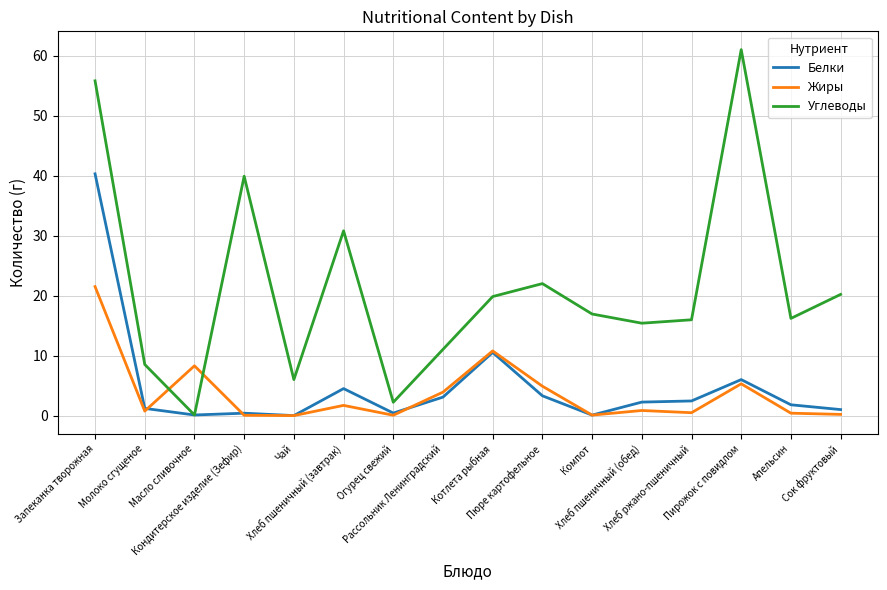

Which series has the largest range (max minus min)?

Углеводы